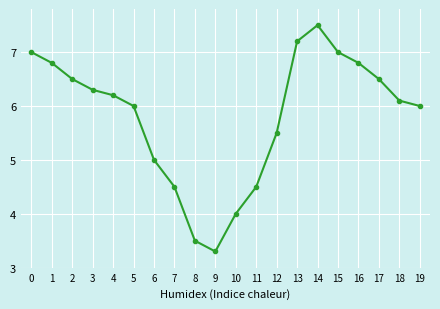

True or false: there are more than 0 points higher than both neighbors.

True